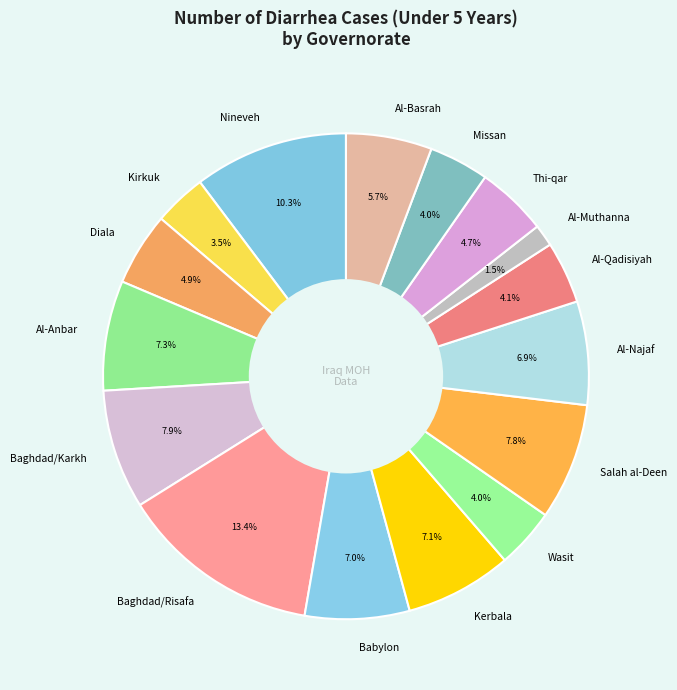

Combined, do Al-Muthanna and Thi-qar account for over 50%?

No